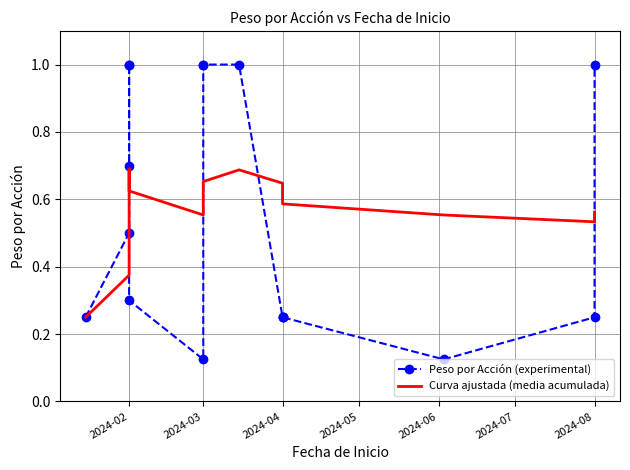

What is the difference between the maximum and second lowest values in the Curva ajustada (media acumulada) series?

0.3